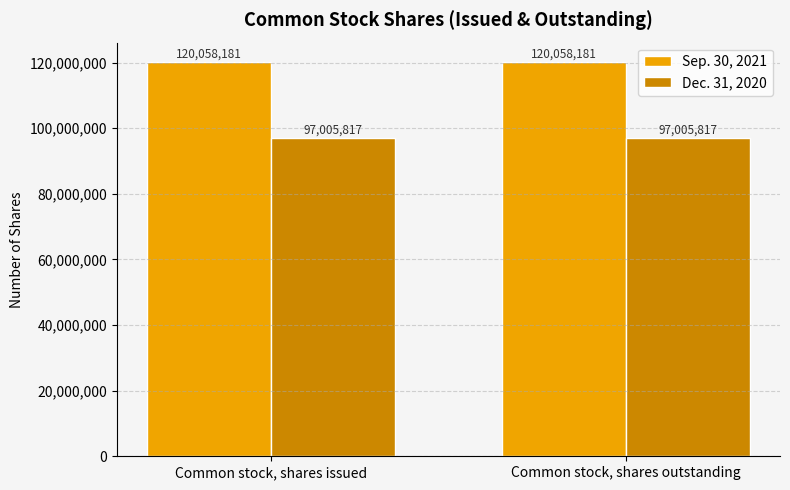

What is the spread (max minus min) of values at Common stock, shares outstanding?

23052364